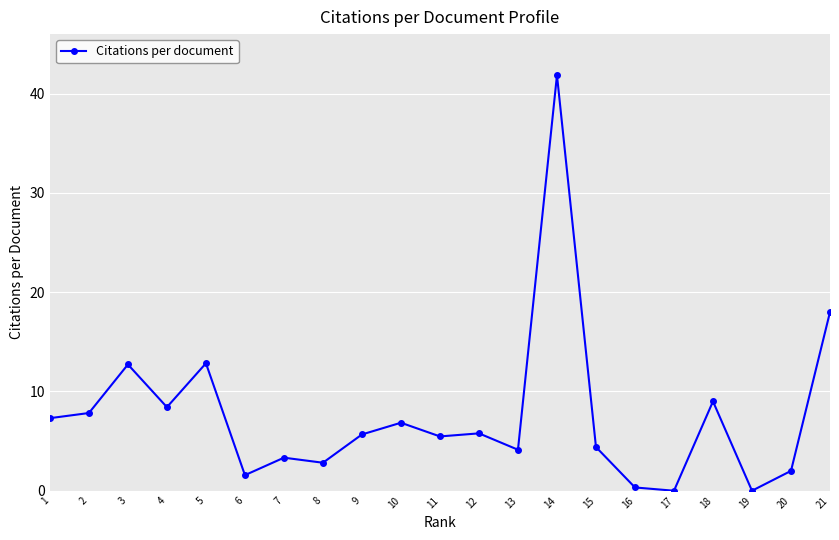

The value at 9 is 5.7. True or false?

True